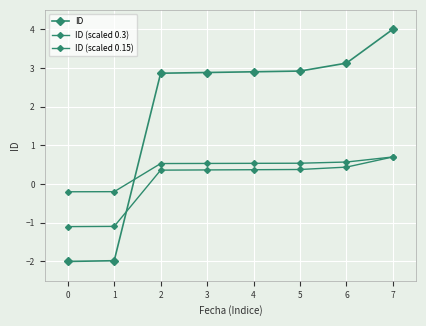

Which series changed the most between 0 and 5?

ID